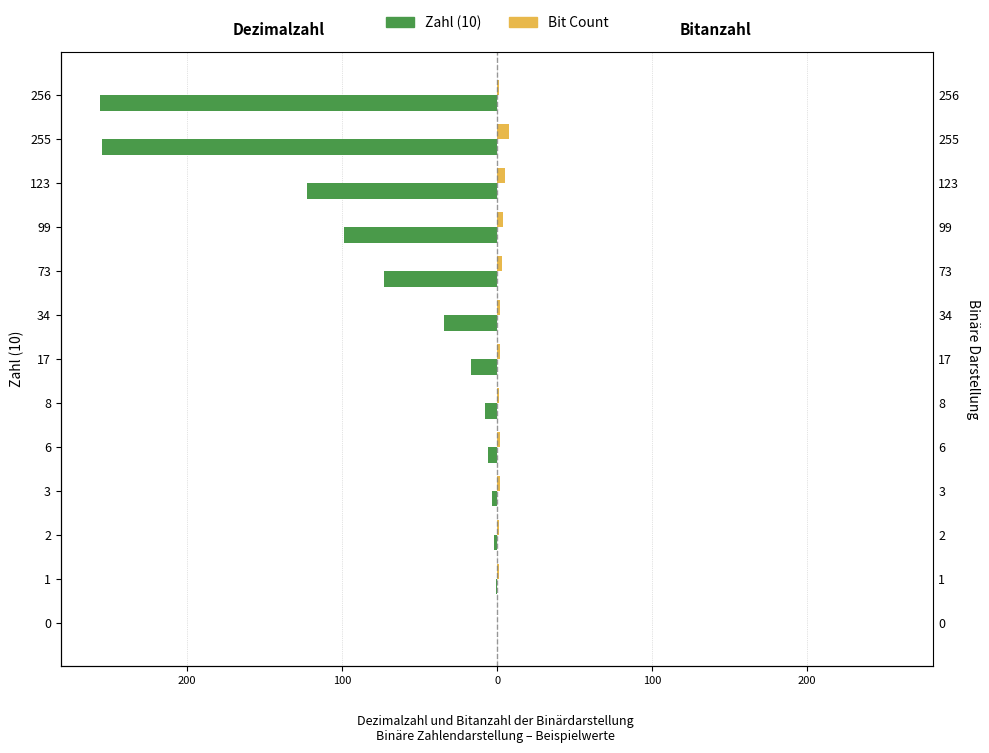

What is the sum of all Bit Count values?

32